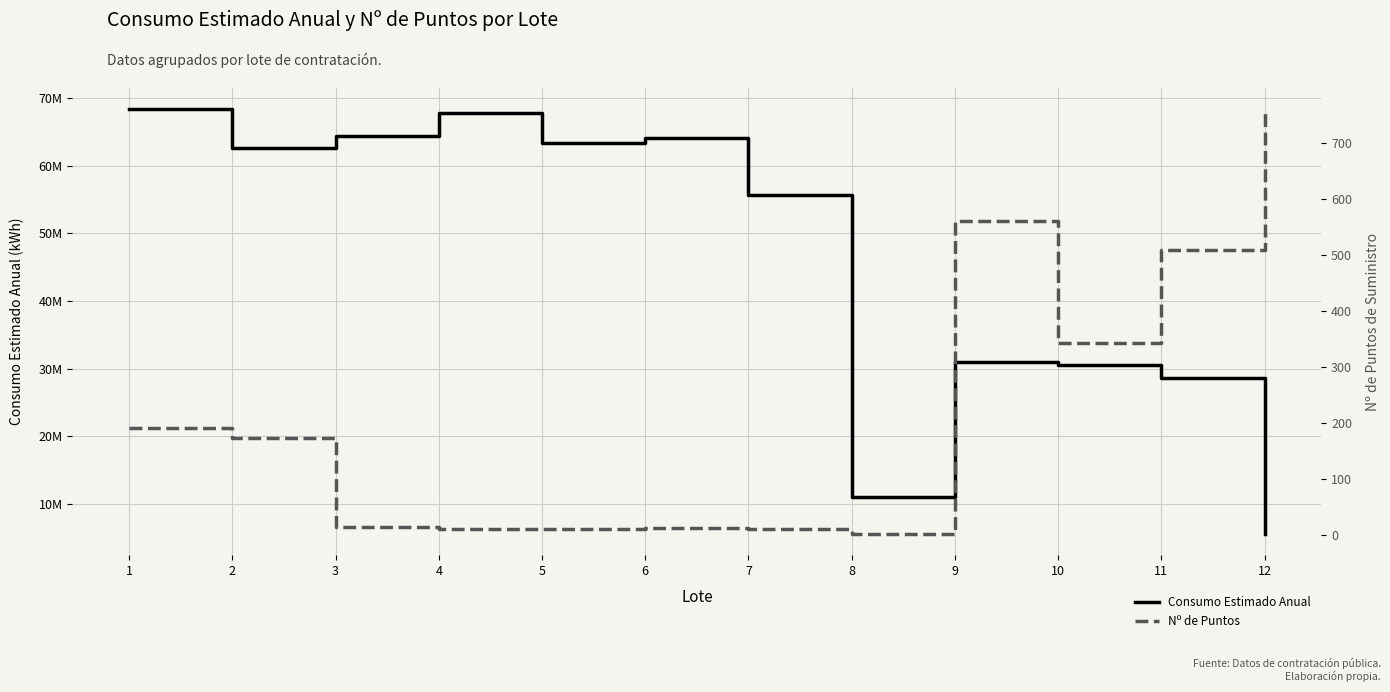

In Consumo Estimado Anual, how many points are higher than both neighbors (excluding endpoints)?

3